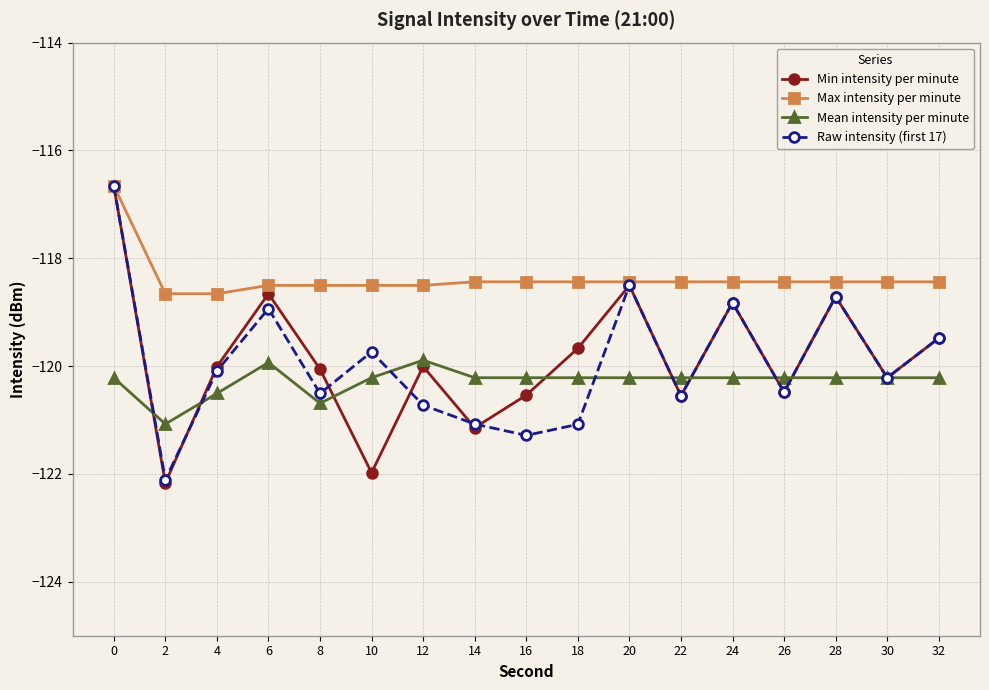

At which category does Min intensity per minute reach its first local valley?

2